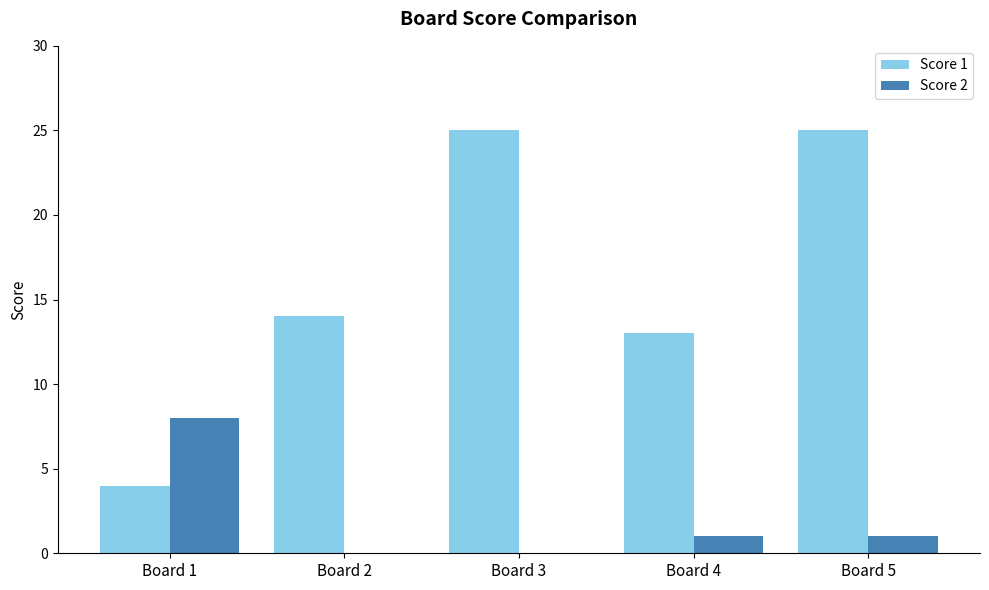

Where does the Score 2 series first go above 1?

Board 1